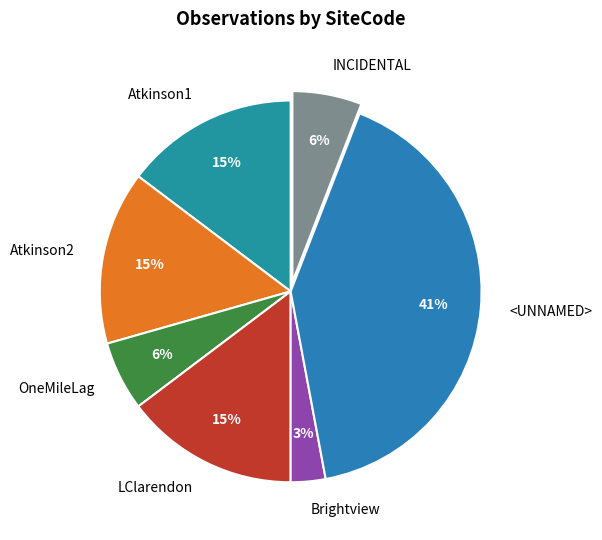

To the nearest percent, what is the difference between the Atkinson2 and OneMileLag slice percentages?

9%